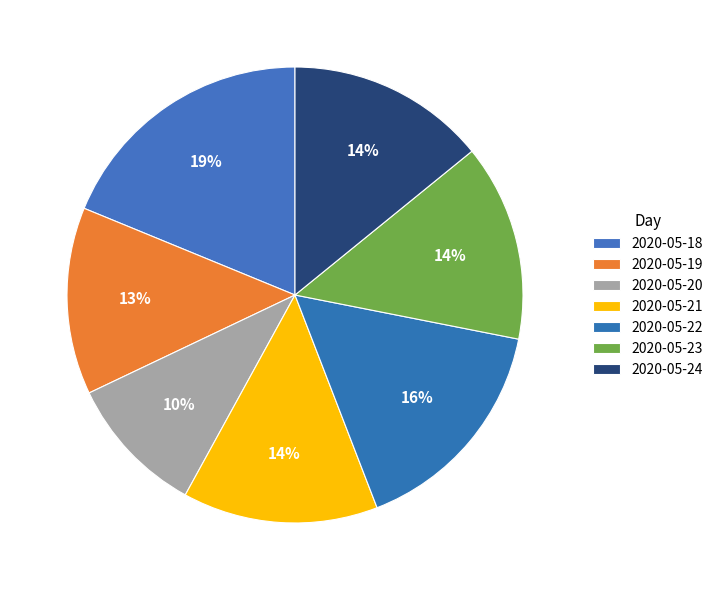

What percentage is the 2020-05-18 slice, to the nearest percent?

19%